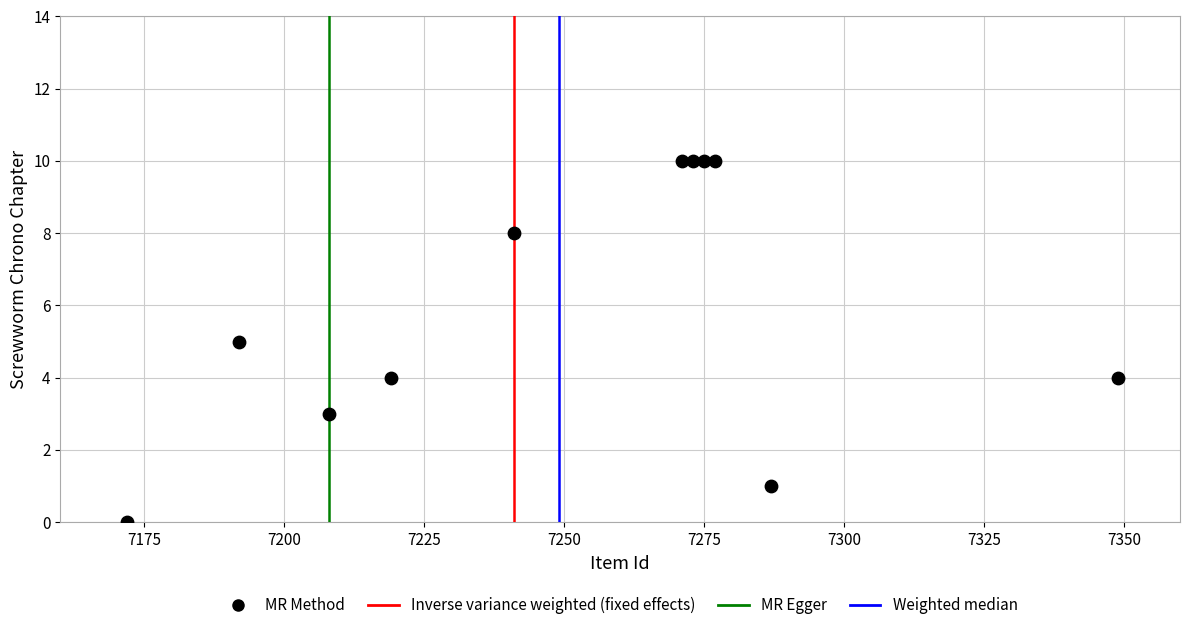

What is the range of Y values (max minus min)?

10